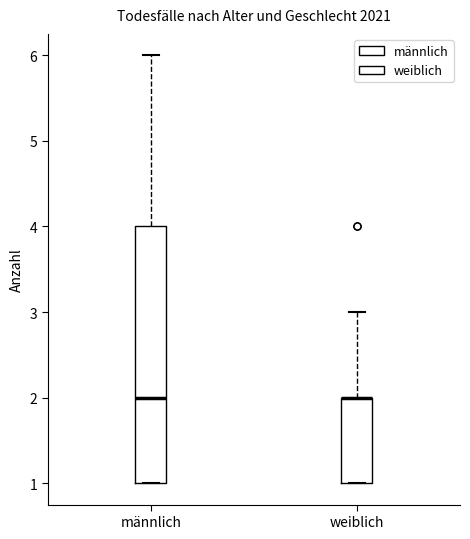

Which box is the tallest, from its lower edge to its upper edge?

männlich